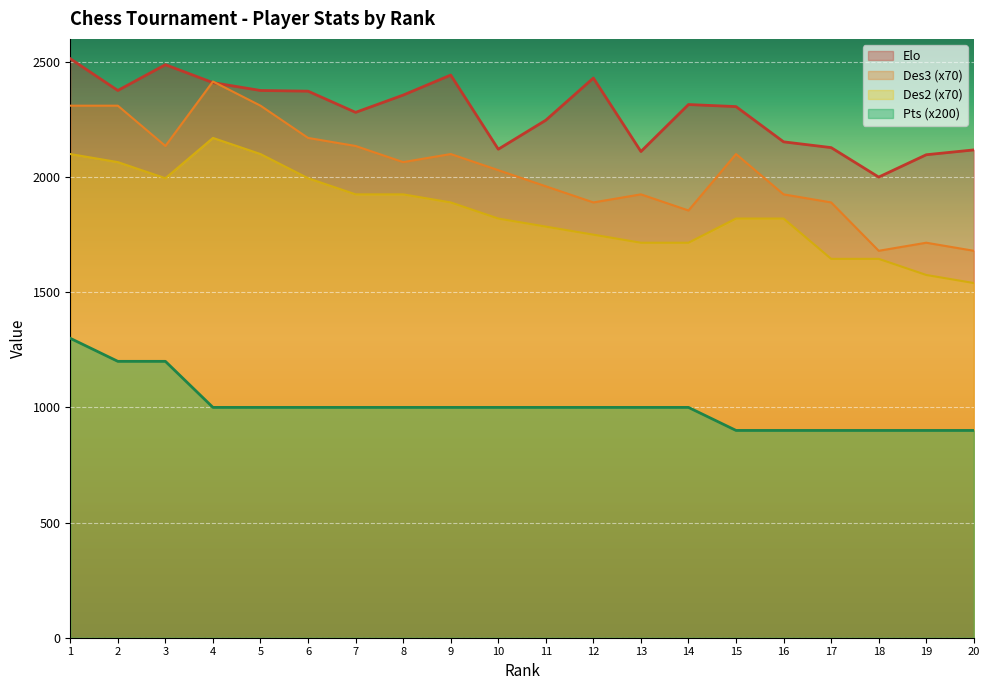

How many distinct data groups are displayed?

4